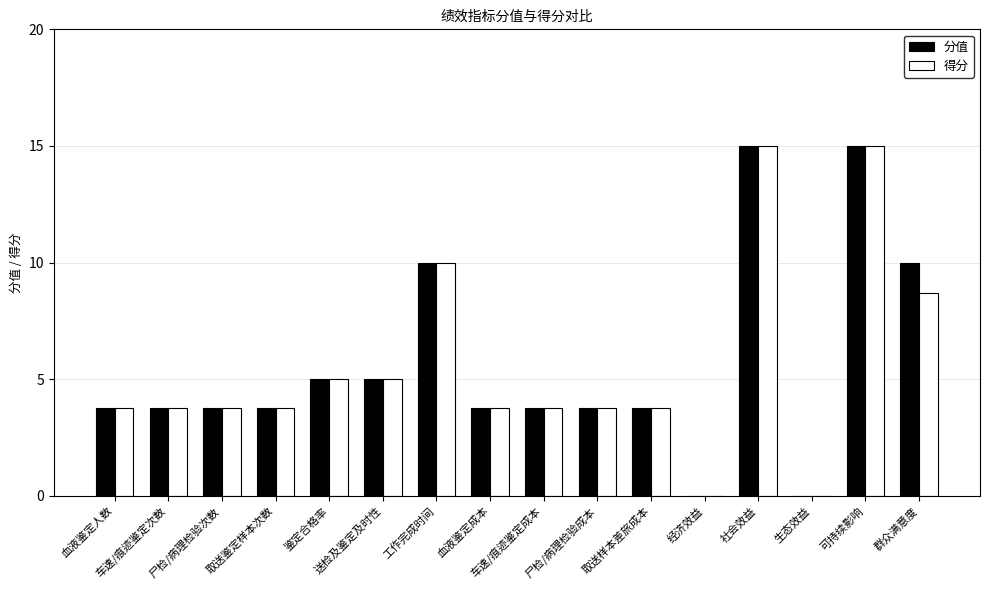

Between 送检及鉴定及时性 and 群众满意度, which series saw the biggest shift?

分值